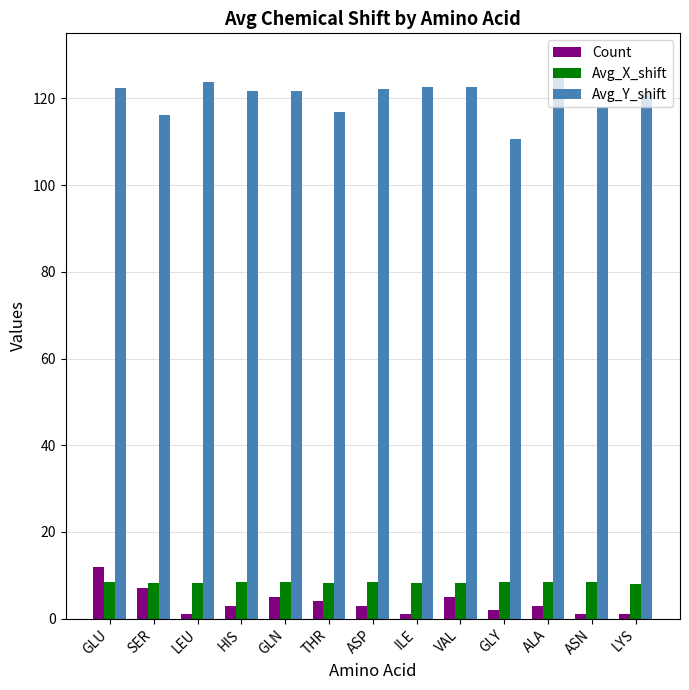

At which label does Avg_Y_shift reach its minimum?

GLY